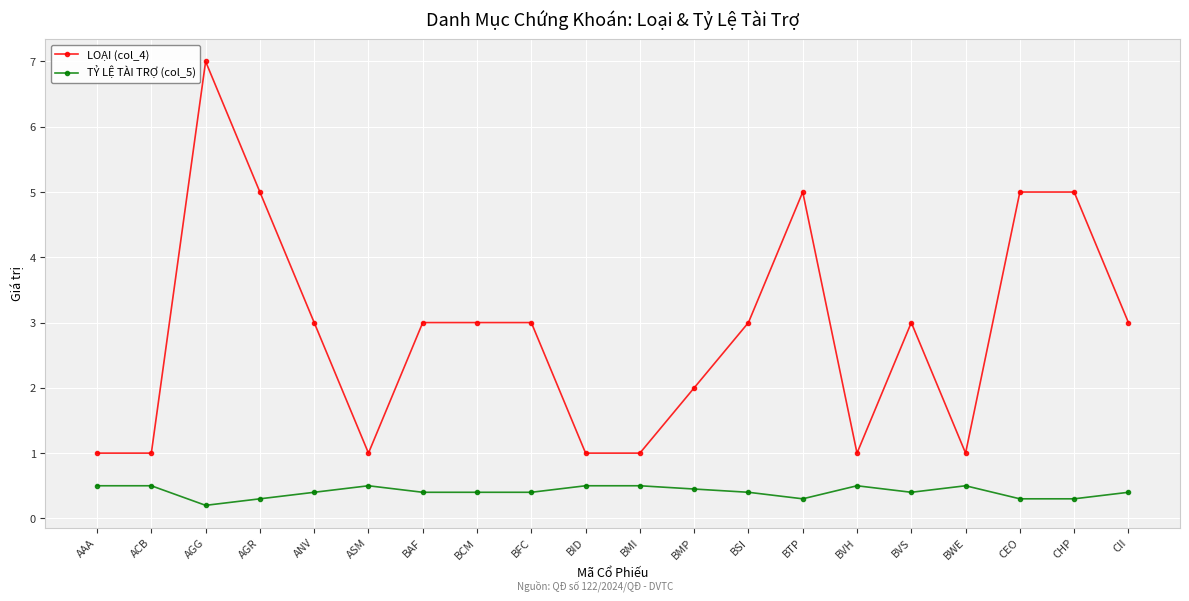

How many series are shown in this chart?

2